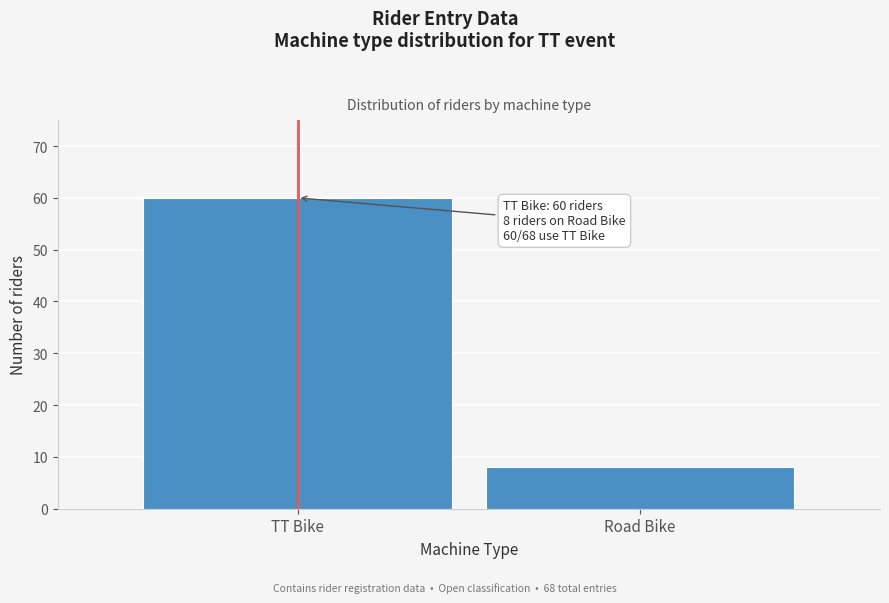

Reading left to right, list all the values displayed in this chart.

60	8